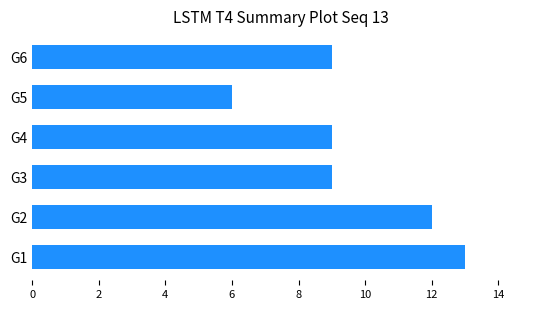

Approximately how many times larger is the value at G3 compared to G2?

0.8